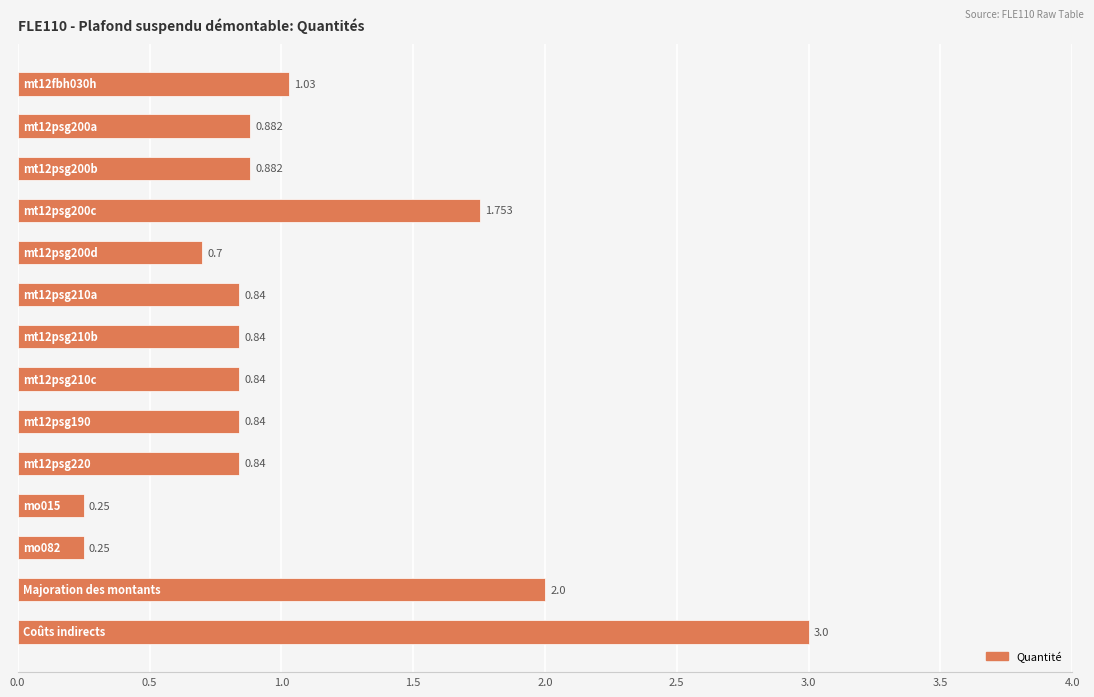

What is the maximum value shown in the chart?

3.0